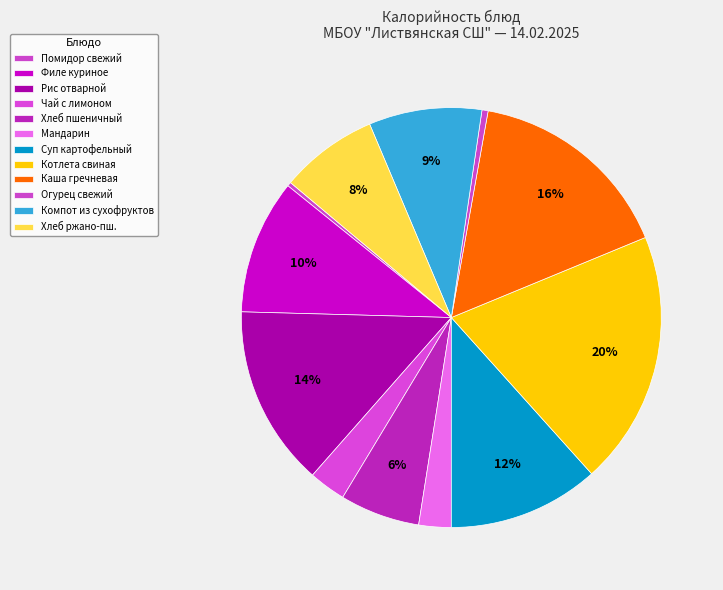

What is the largest slice in the pie chart?

Котлета свиная